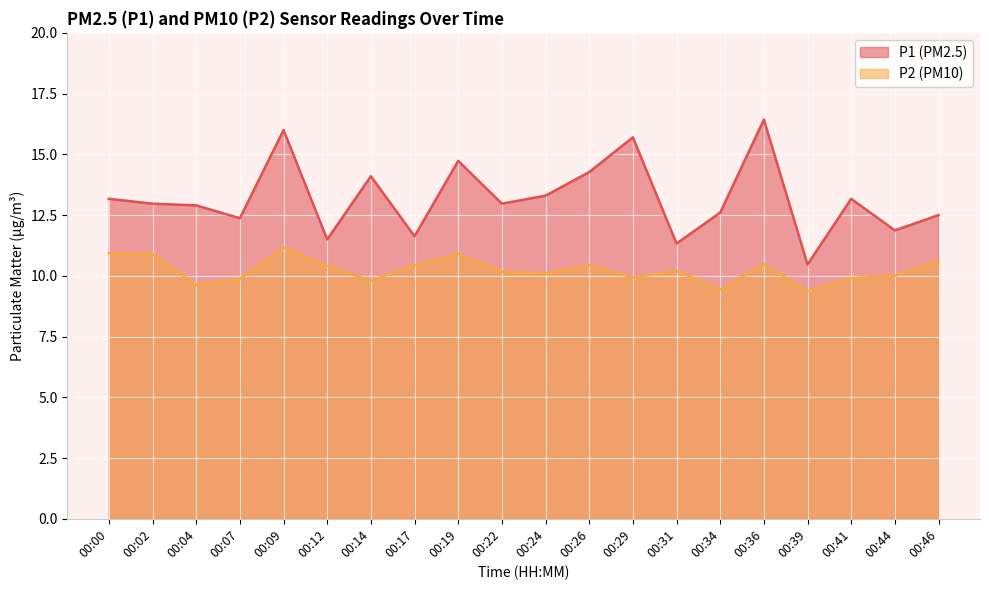

Where is the first local maximum for P1?

00:09